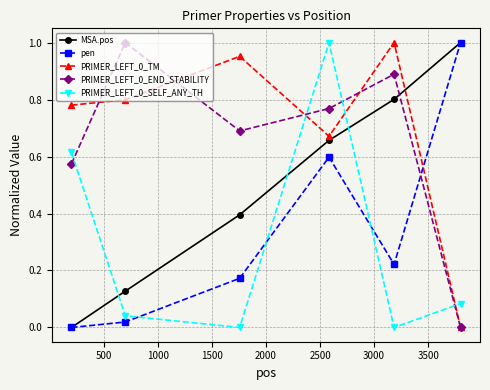

True or false: PRIMER_LEFT_0_END_STABILITY has more than 1 points higher than both neighbors.

True